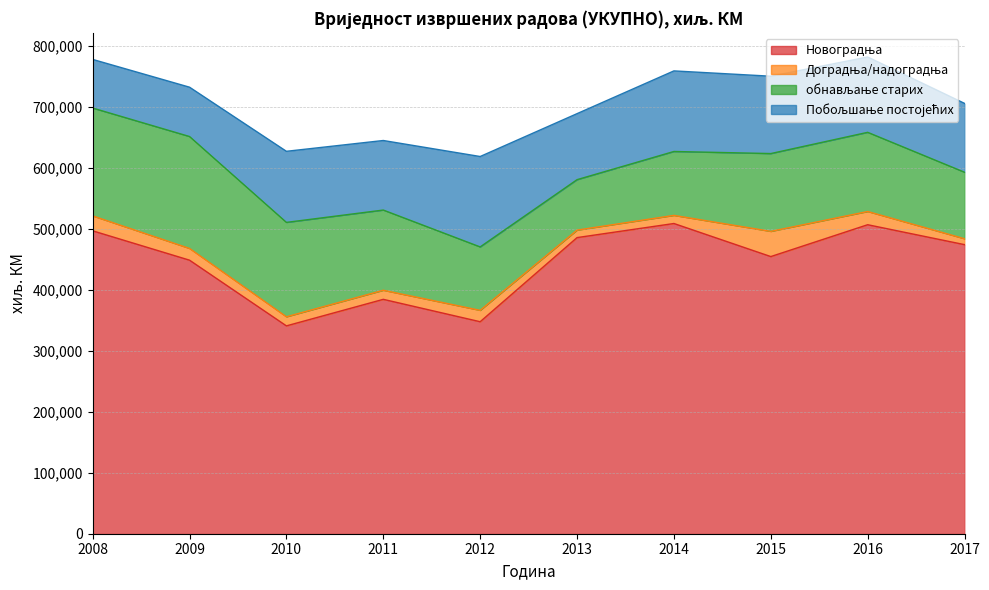

True or false: Новоградња and oбнављање старих intersect in this chart.

False